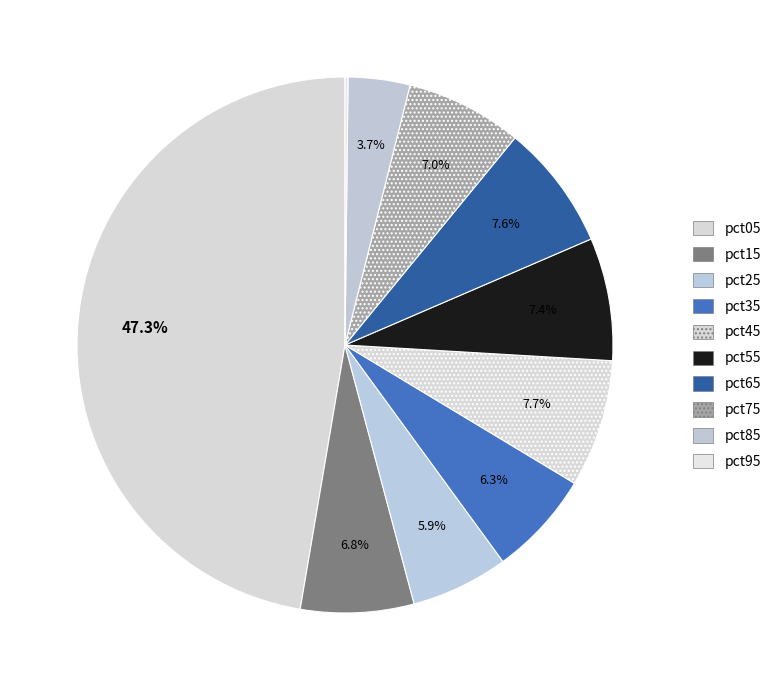

Is it true that pct45 is 8% of the pie?

True